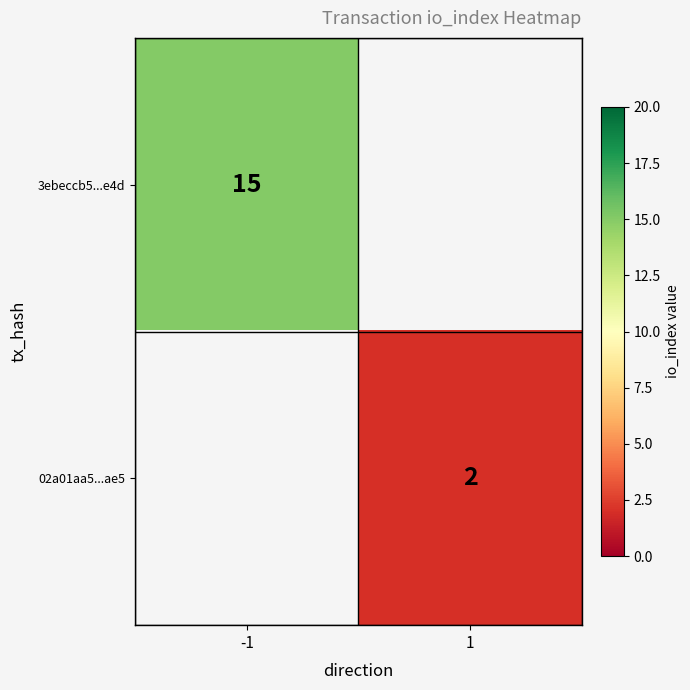

The value of 02a01aa5...ae5 at 1 is 1. True or false?

False